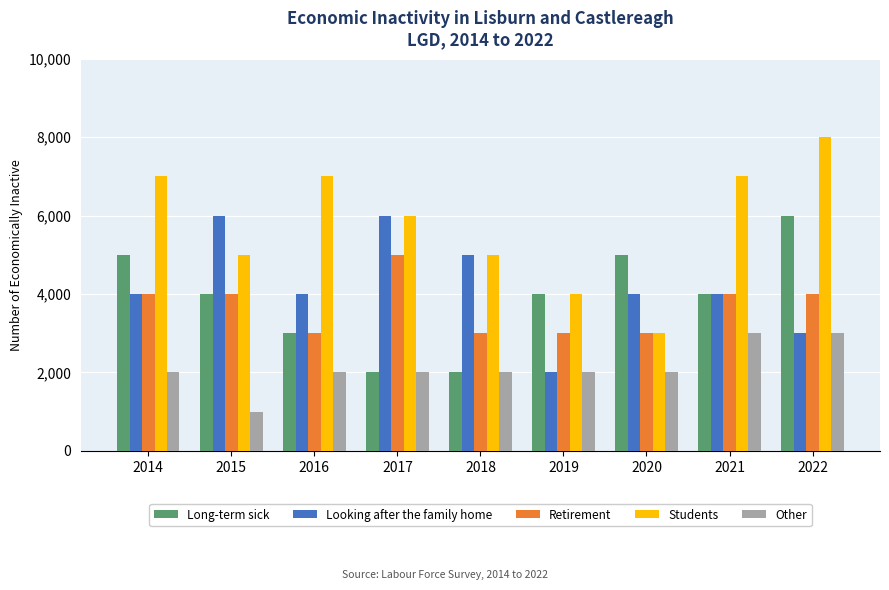

Which series has the largest total across all categories?

Students